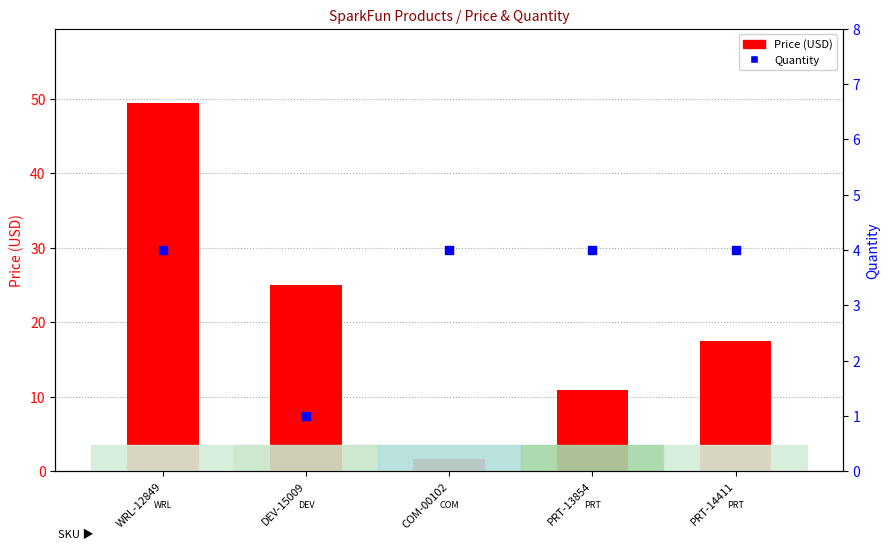

Is the value of Price (USD) at COM-00102 greater than the value of Quantity at WRL-12849?

No